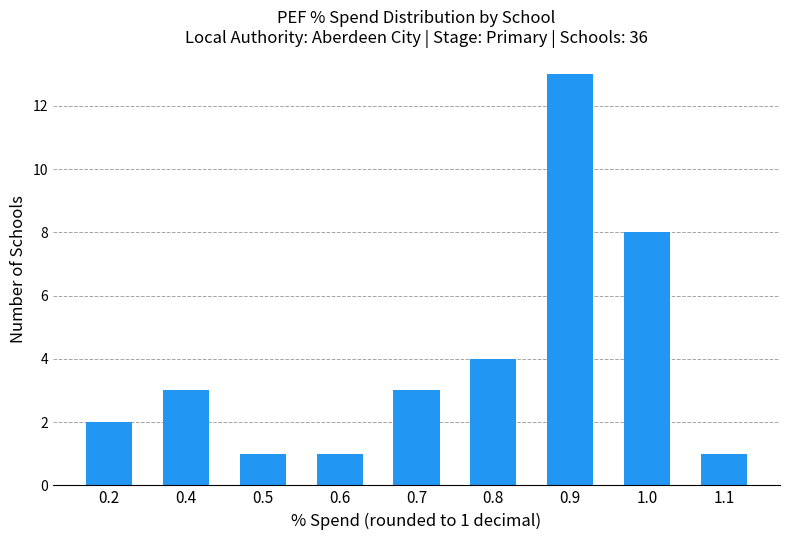

Reading left to right, list all the values displayed in this chart.

0.2=2	0.4=3	0.5=1	0.6=1	0.7=3	0.8=4	0.9=13	1.0=8	1.1=1